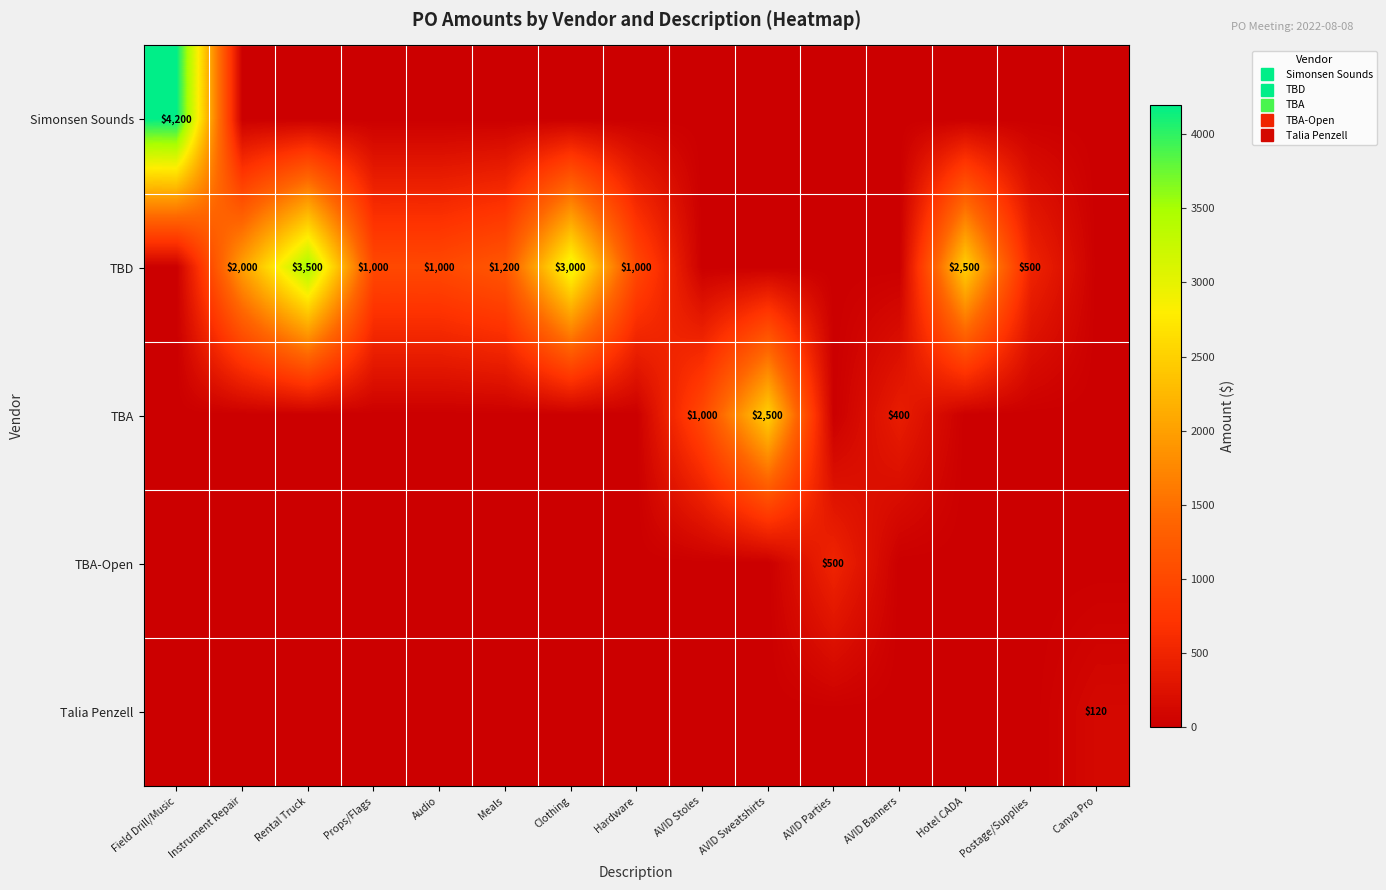

Is the value of TBA at Clothing greater than the value of TBD at AVID Parties?

No